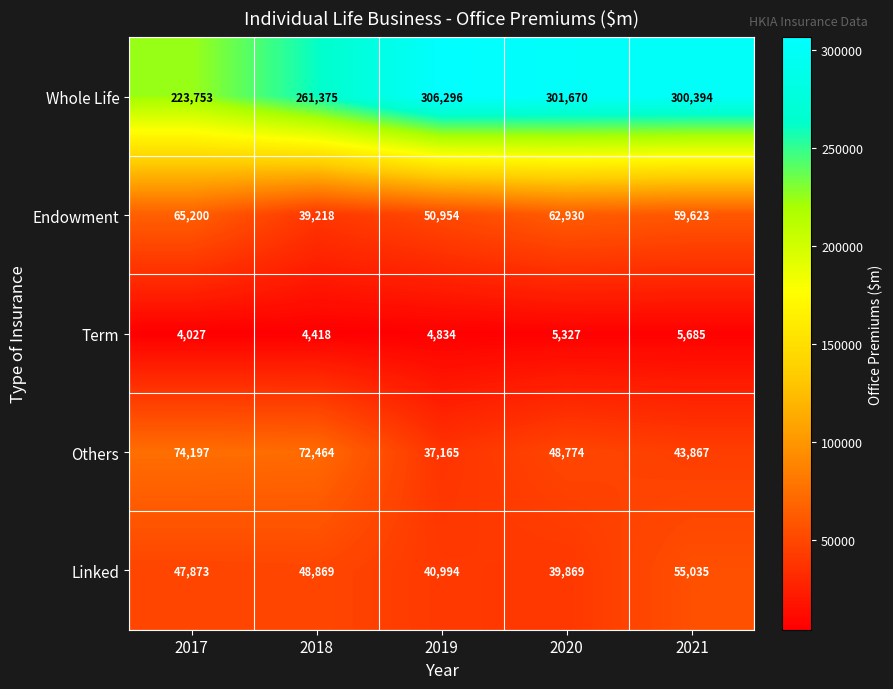

What is the sum of all Linked values?

232640